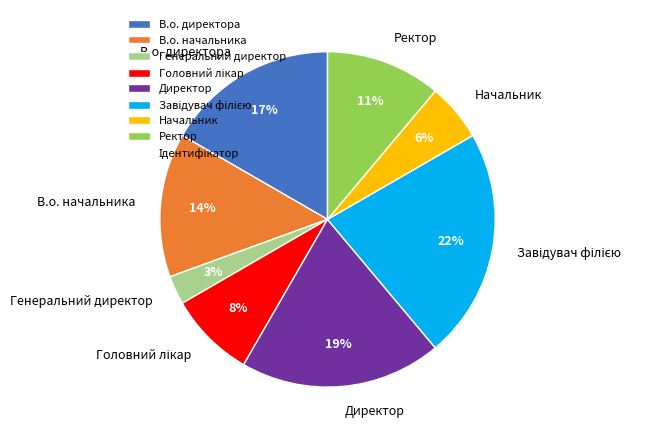

Is the sum of В.о. директора and Ректор greater than half?

No